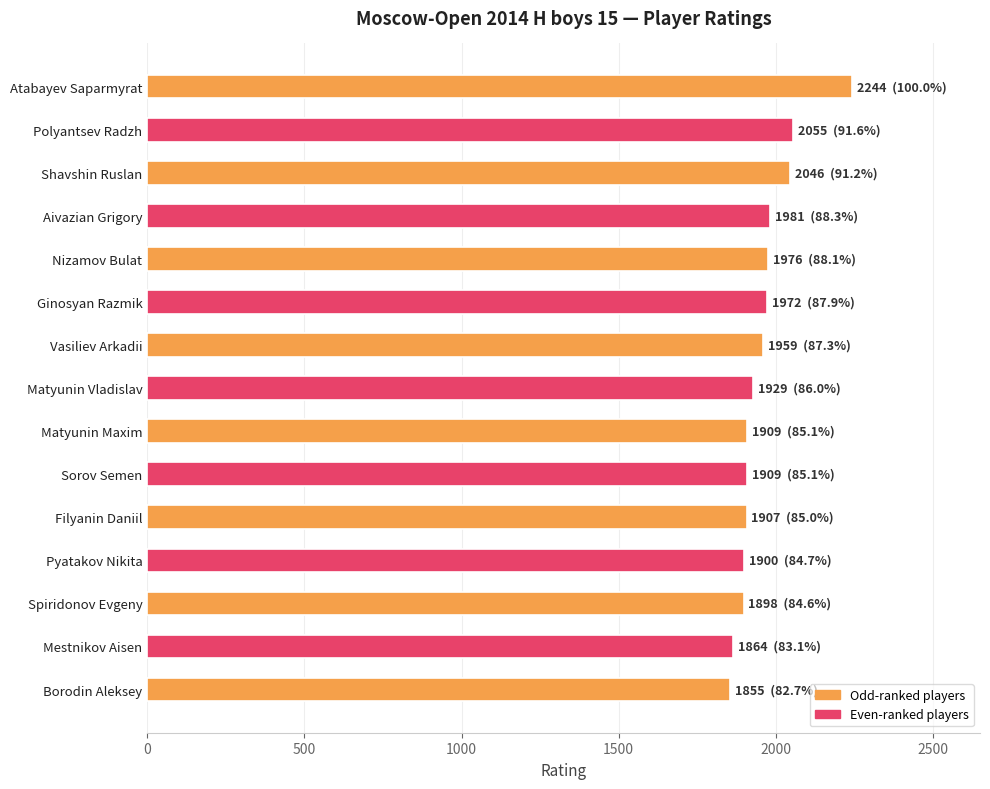

What is the difference between the maximum and second lowest values?

380